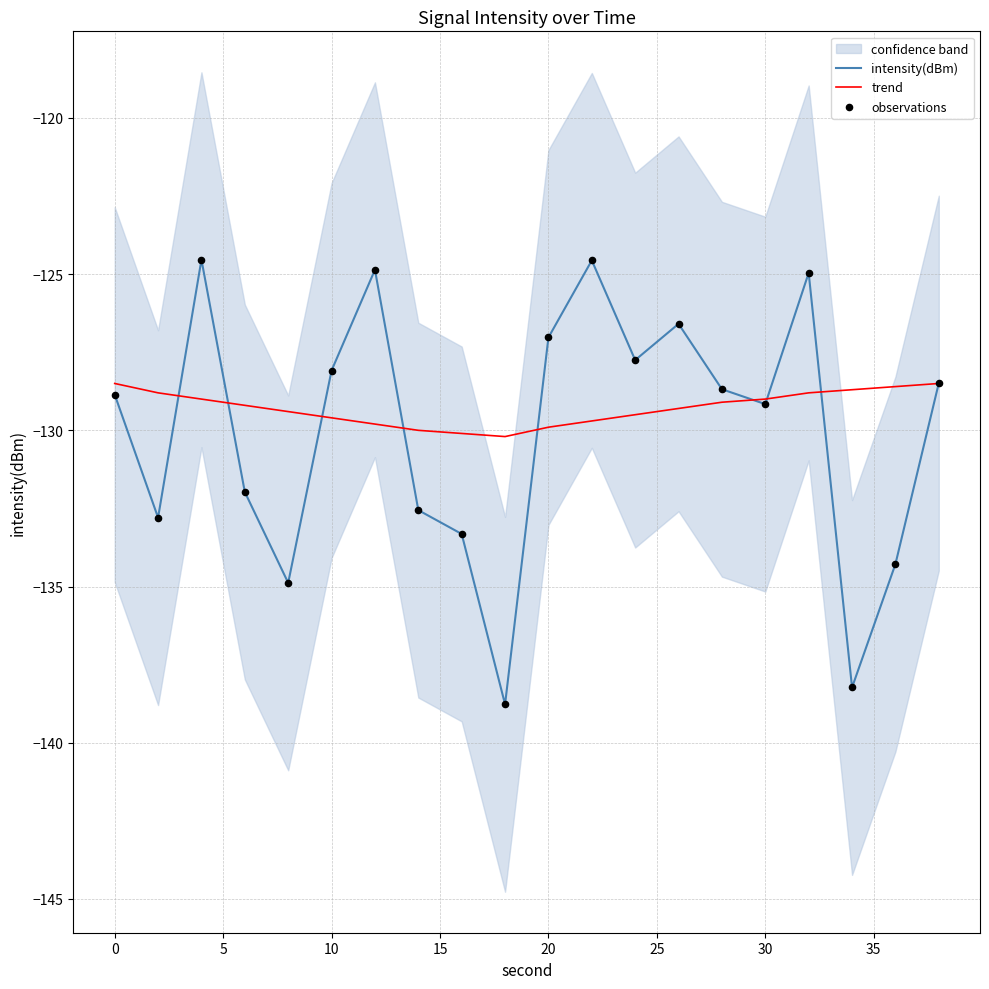

Which series has the widest spread of Y values?

intensity(dBm)